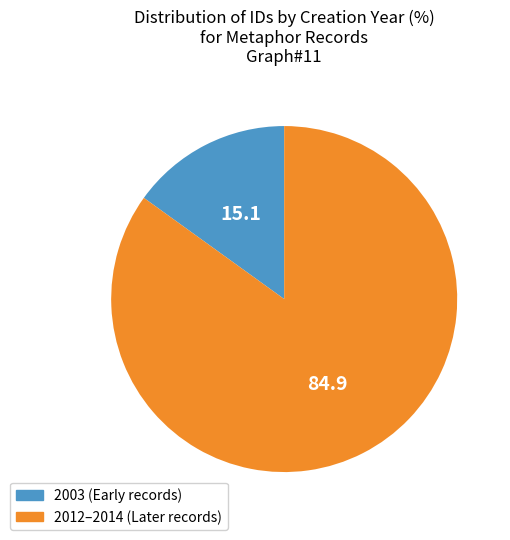

Does any single category account for the majority?

Yes